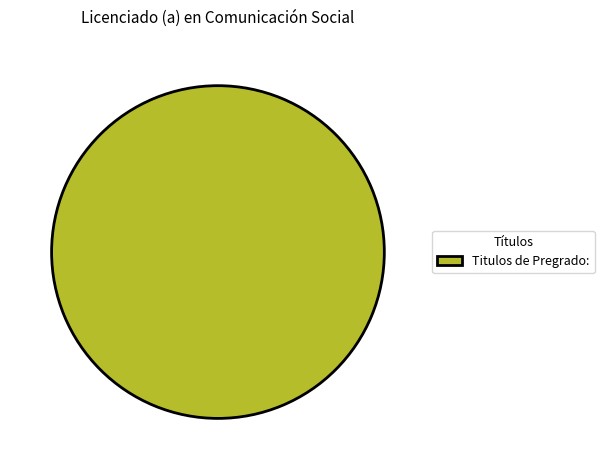

Rank the categories by value from lowest to highest.

Titulos de Pregrado: